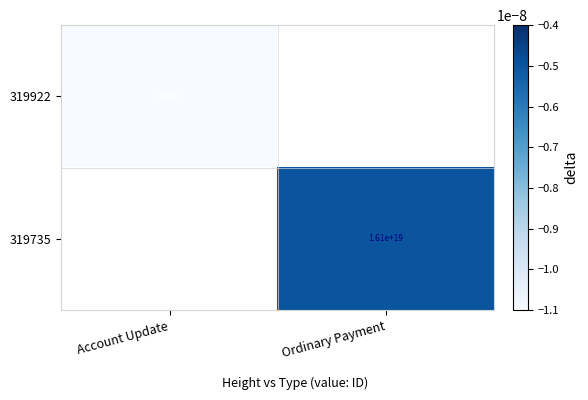

How many series are shown in this chart?

2